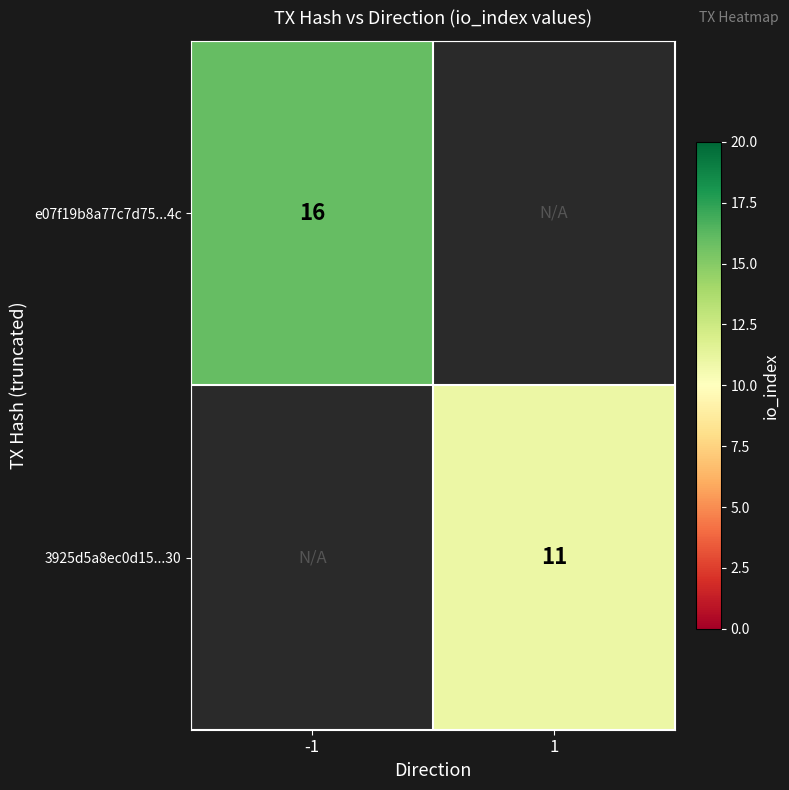

The 3925d5a8ec0d15...30 series shows 3 at 1. True or false?

False